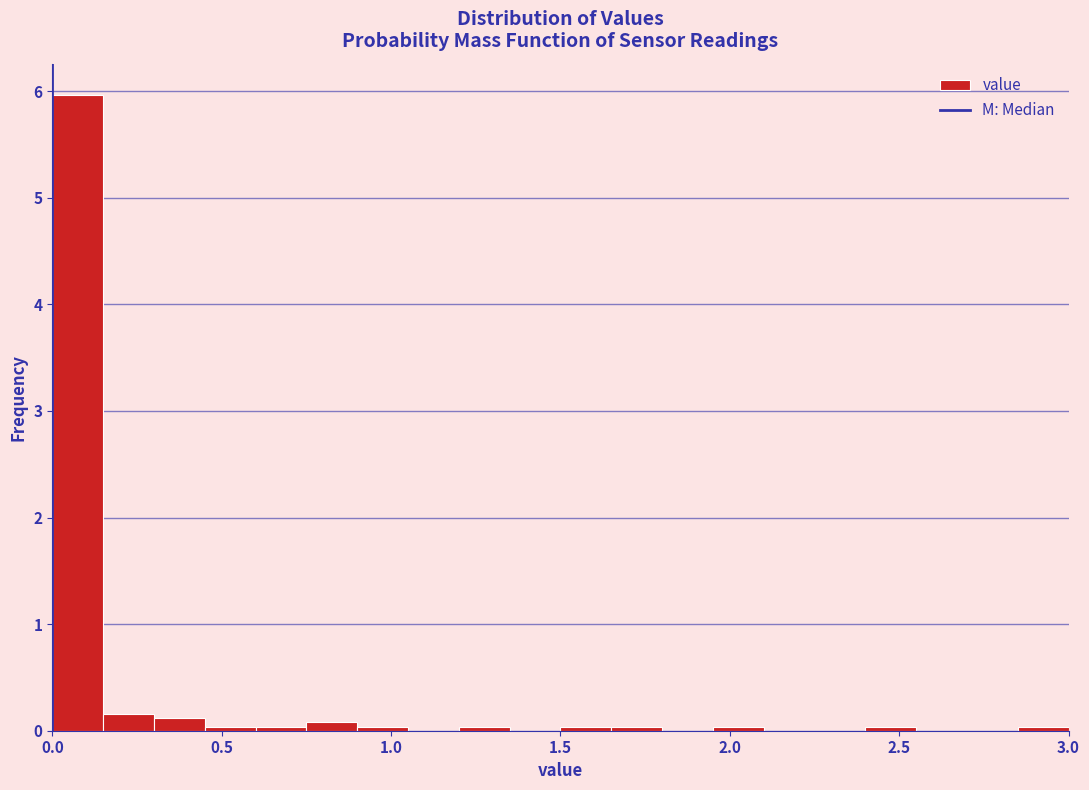

Read against the x-axis, roughly where is the centre of the tallest bar?

0.10